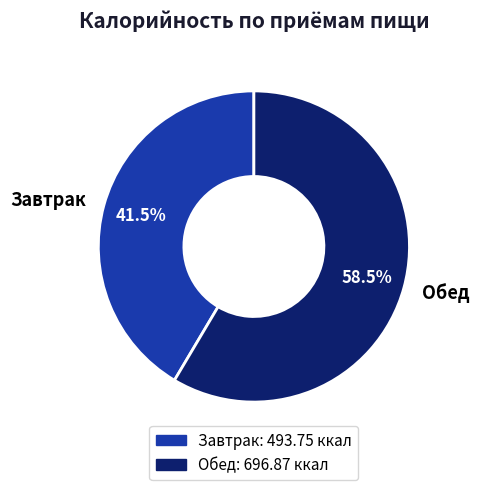

Which category accounts for the majority?

Обед